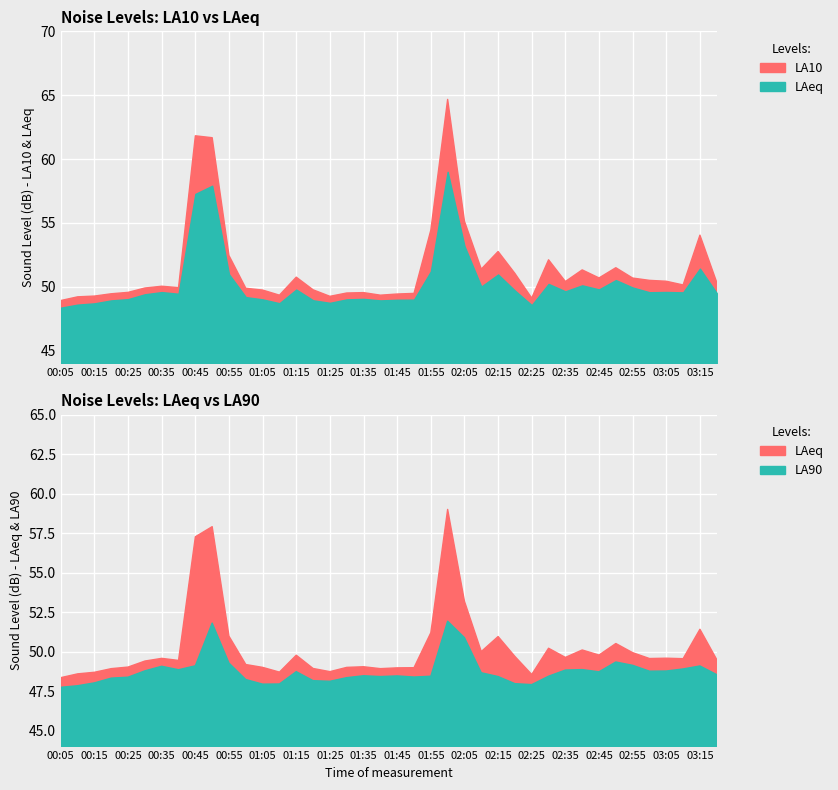

At 01:45, list the series in order from largest to smallest.

LA10, LAeq, LA90